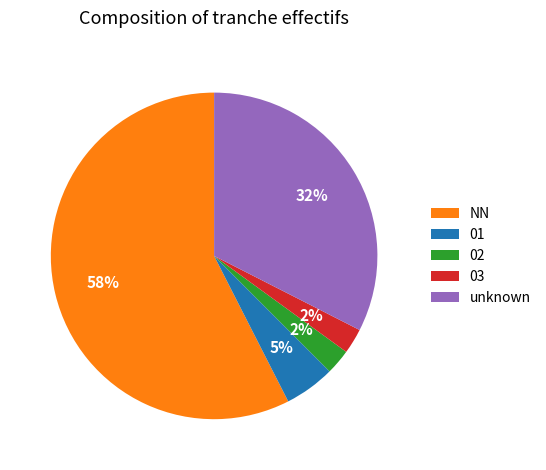

Is the sum of unknown and 02 greater than half?

No